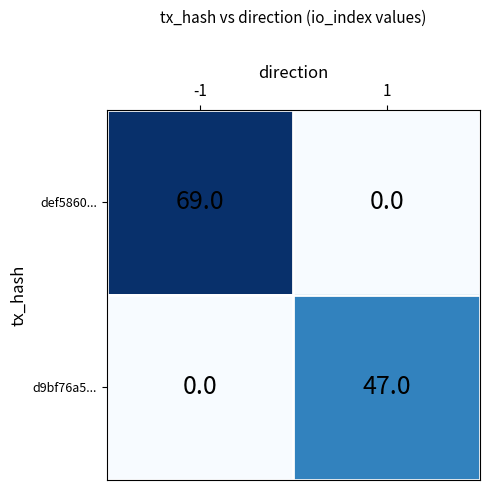

Read the d9bf76a5... value at 1.

47